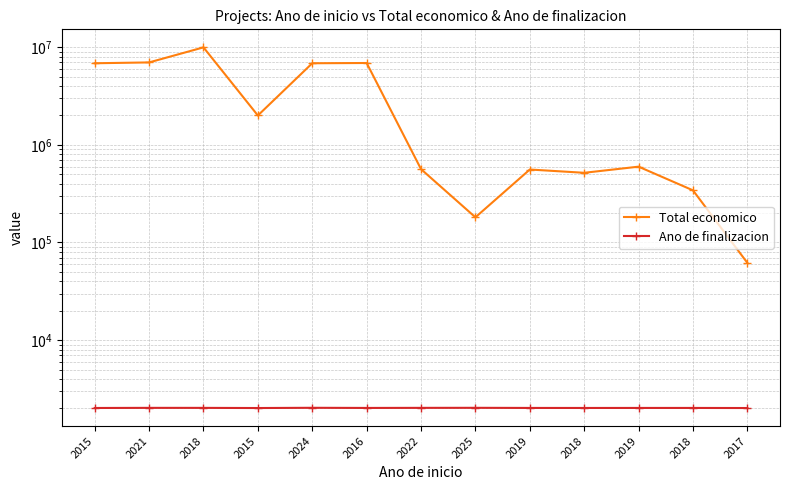

What is the minimum value for Ano de finalizacion?

2017